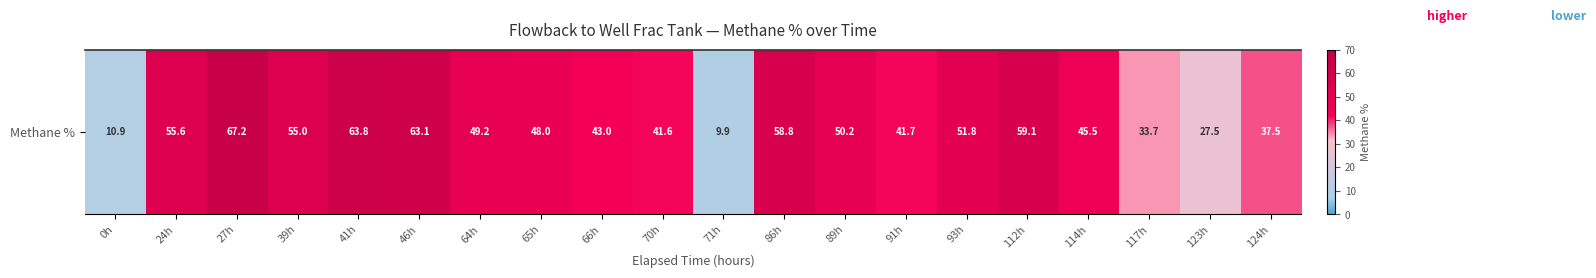

Count the number of values greater than 49.

10